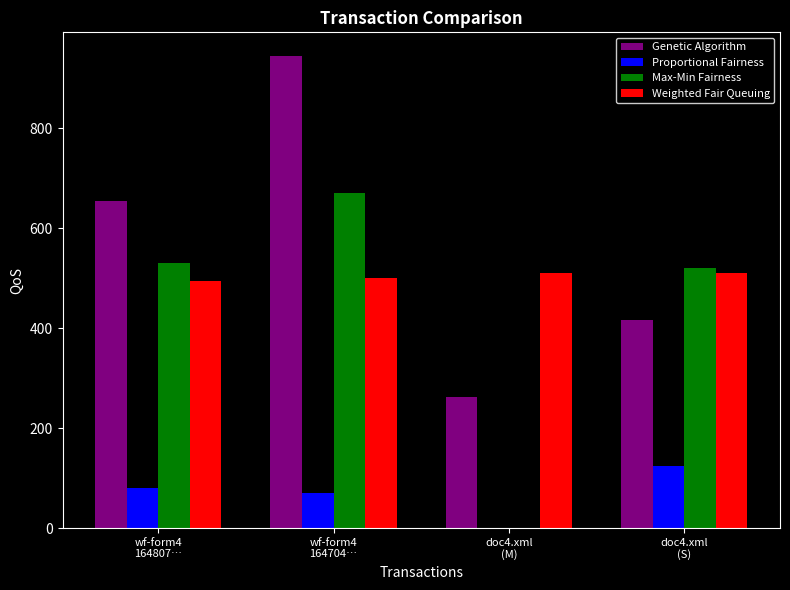

What is the maximum value for Genetic Algorithm?

945.0